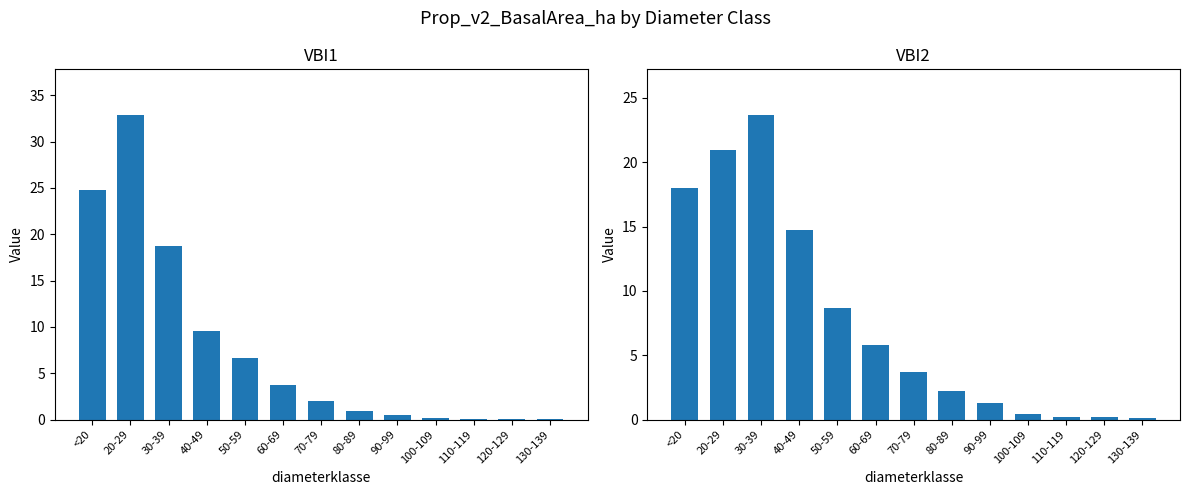

What is the difference between the maximum and minimum values in the VBI1 series?

32.8